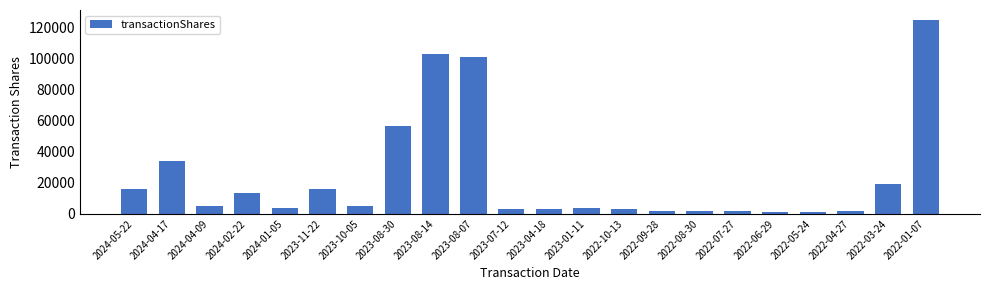

What is the change in value from 2023-04-18 to 2022-09-28?

-1790